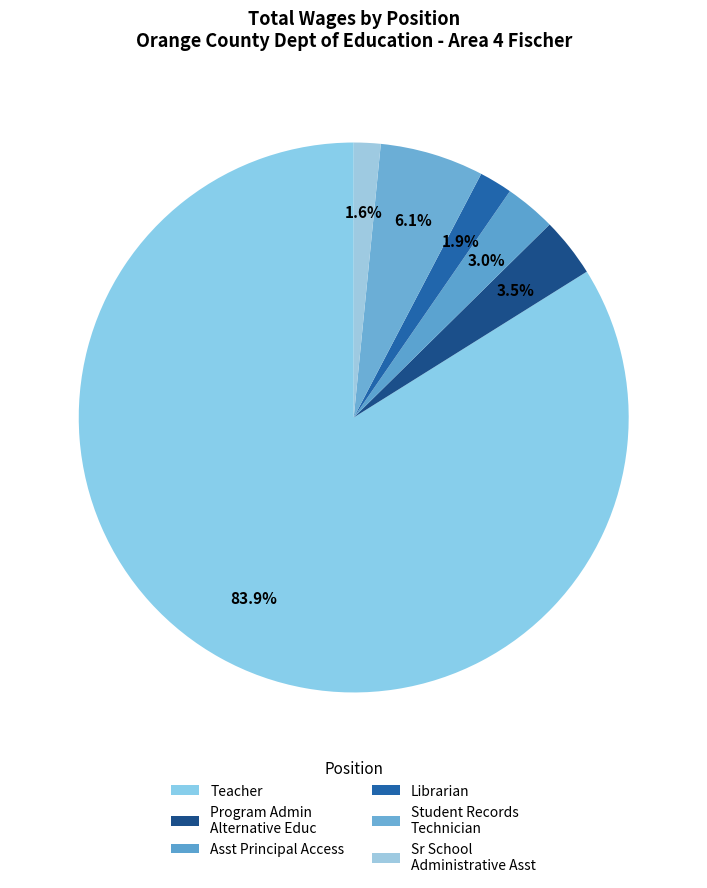

What is the majority slice?

Teacher